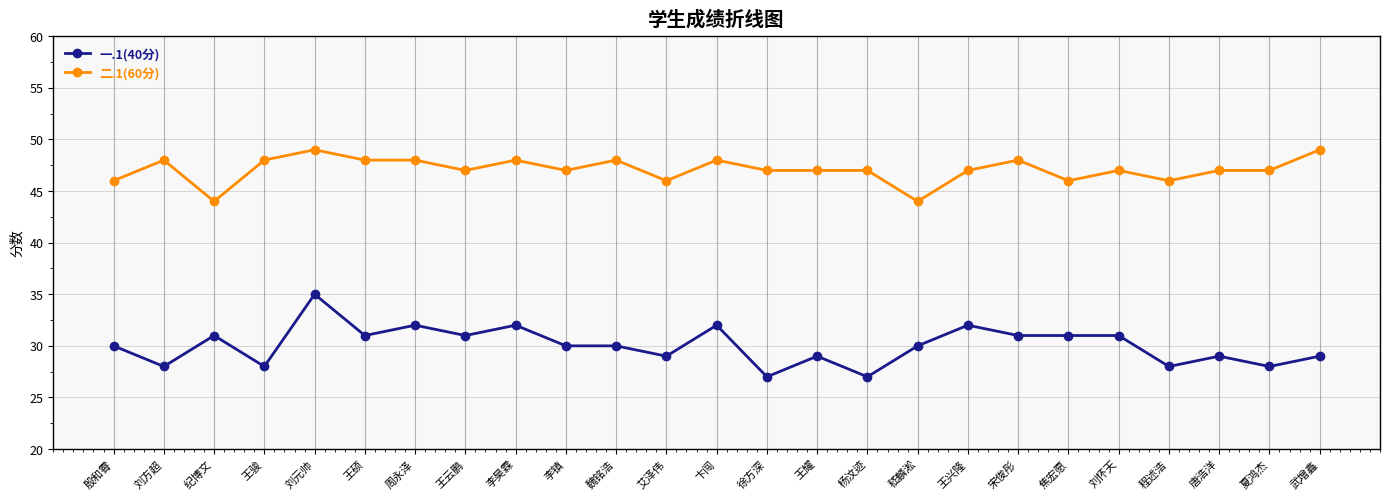

What is the total value across all series at 嵇麟淞?

74